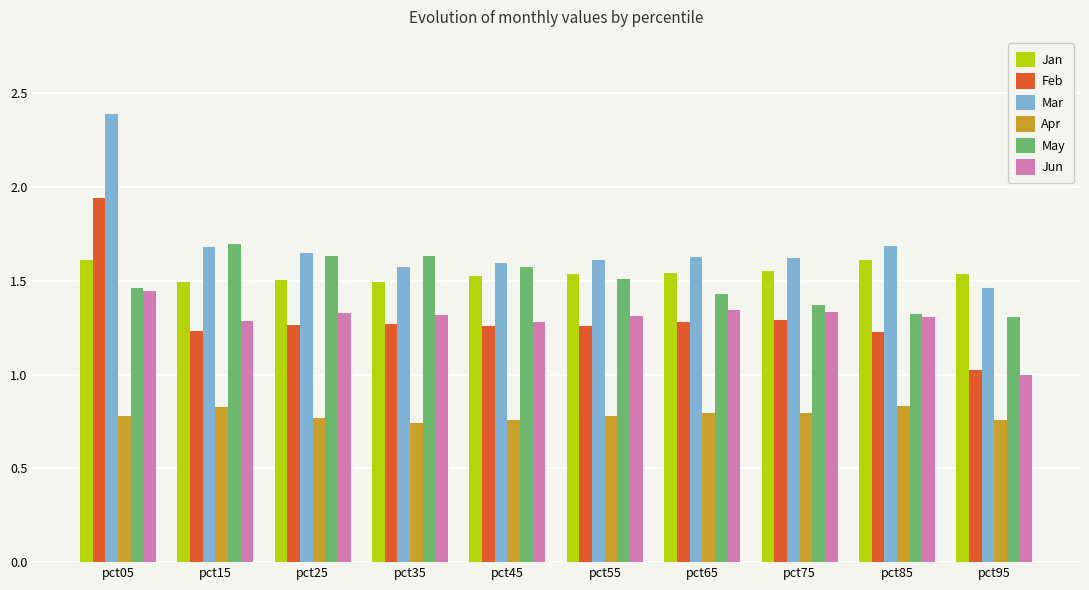

Which series has the largest total across all categories?

Mar